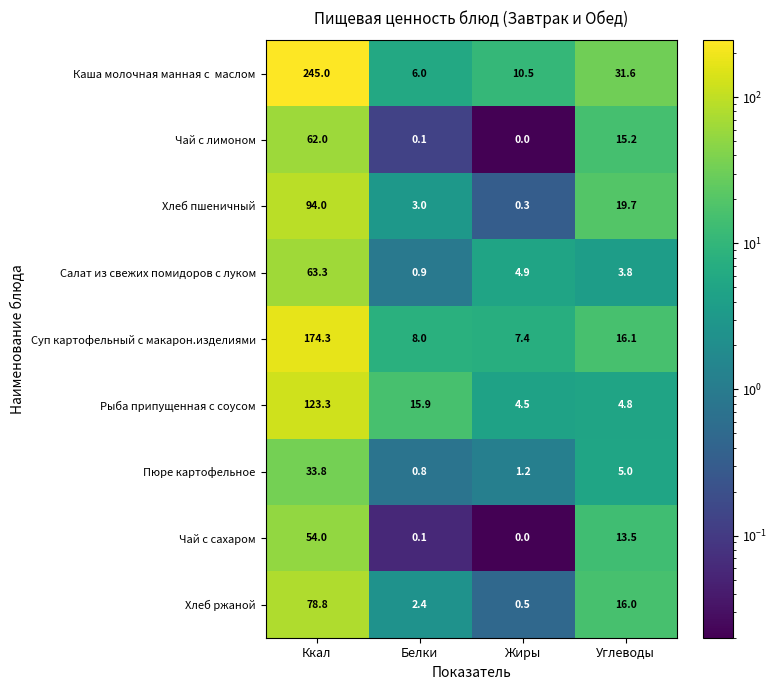

What is the greatest value displayed?

245.0